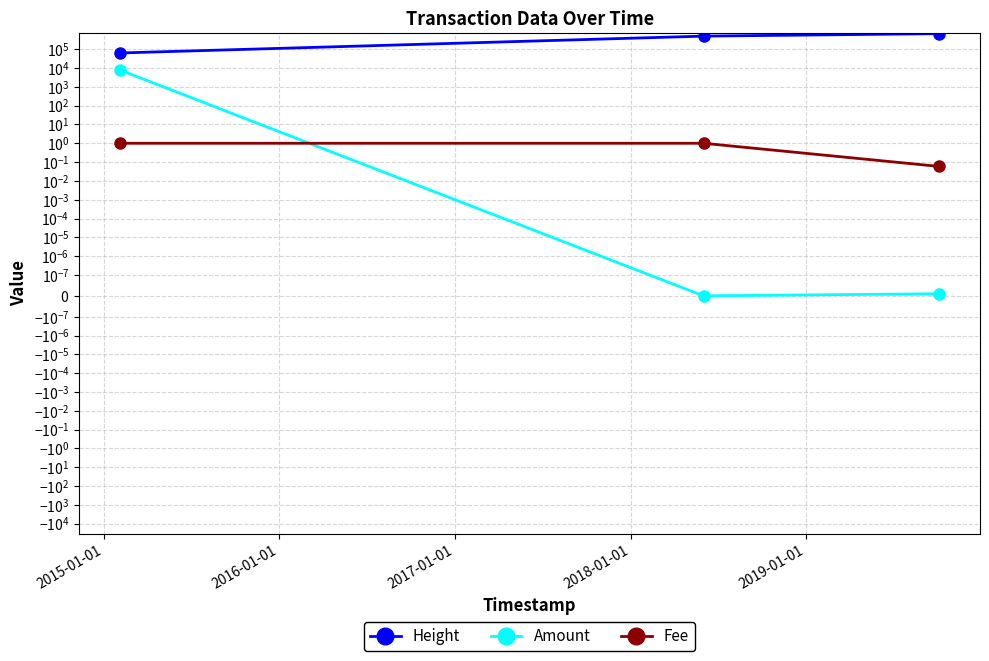

What is the greatest value displayed?

671802.0